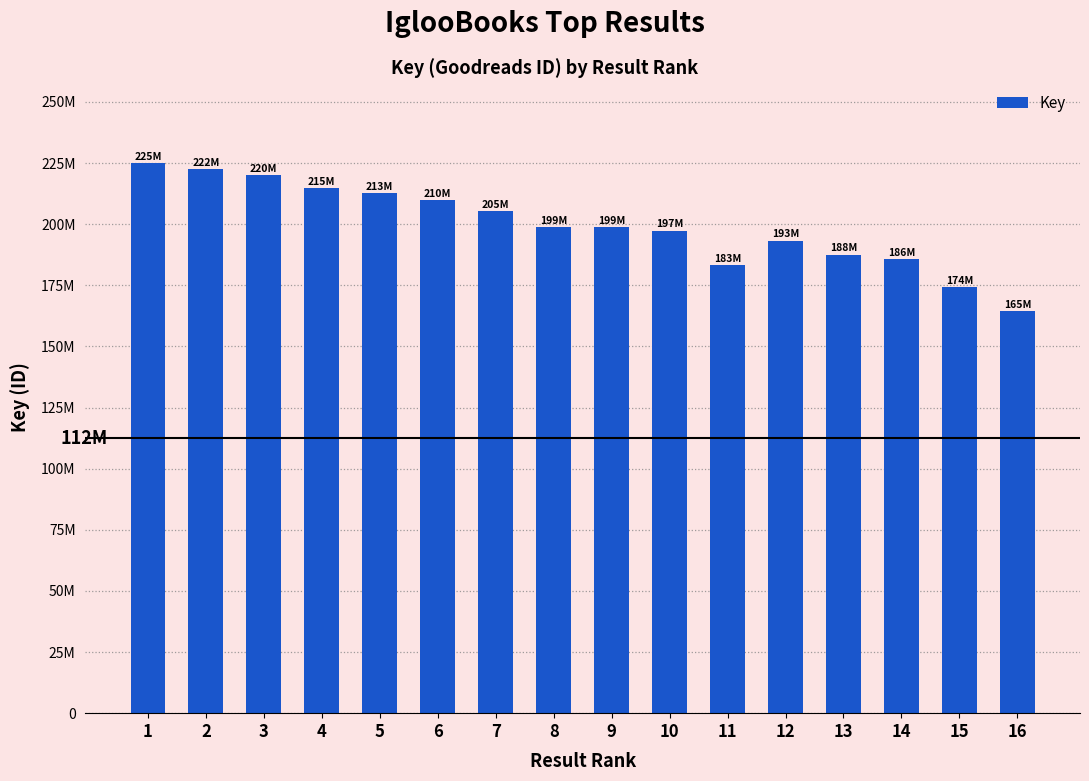

Reading left to right, extract all data points from this chart.

1=224838265	2=222493215	3=219949171	4=214692129	5=212637205	6=209961462	7=205195563	8=198823679	9=198823515	10=197387614	11=183112715	12=193322280	13=187583962	14=185772591	15=174128154	16=164539196